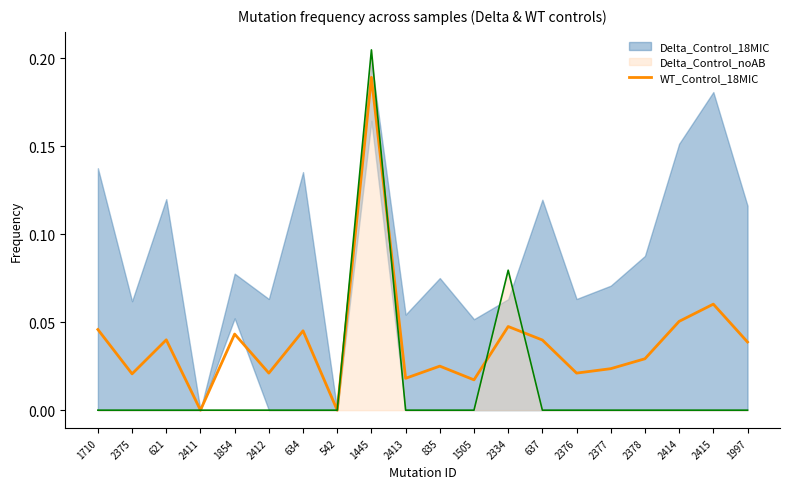

What is the label of the 11th point from the right?

2413